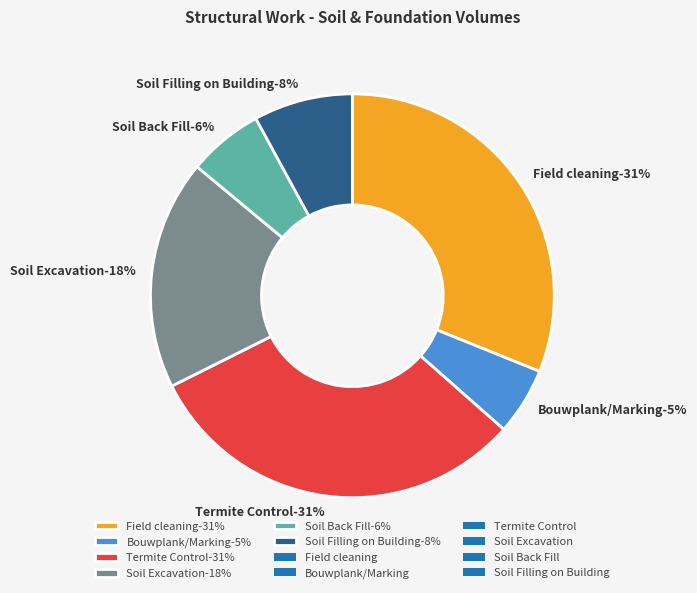

True or false: Soil Filling on Building accounts for 20% of the total.

False